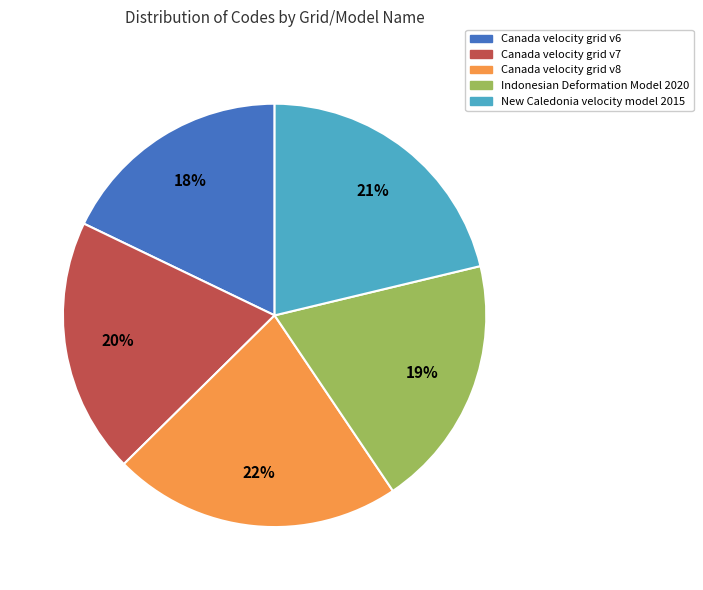

To the nearest percent, what percentage of the pie is Indonesian Deformation Model 2020?

19%